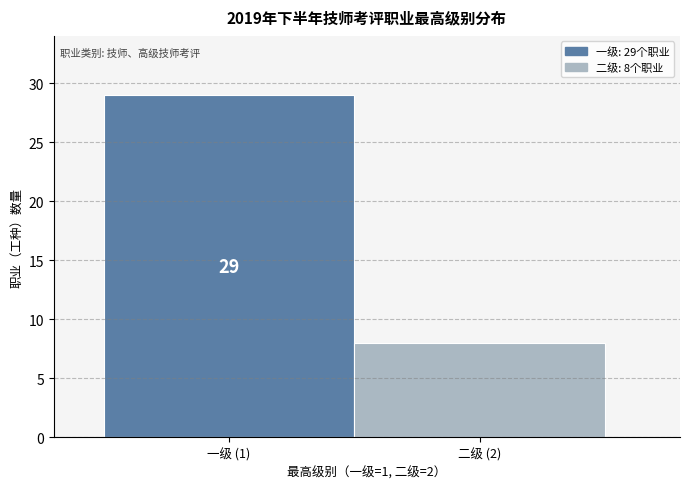

Reading left to right, extract all data points from this chart.

29	8